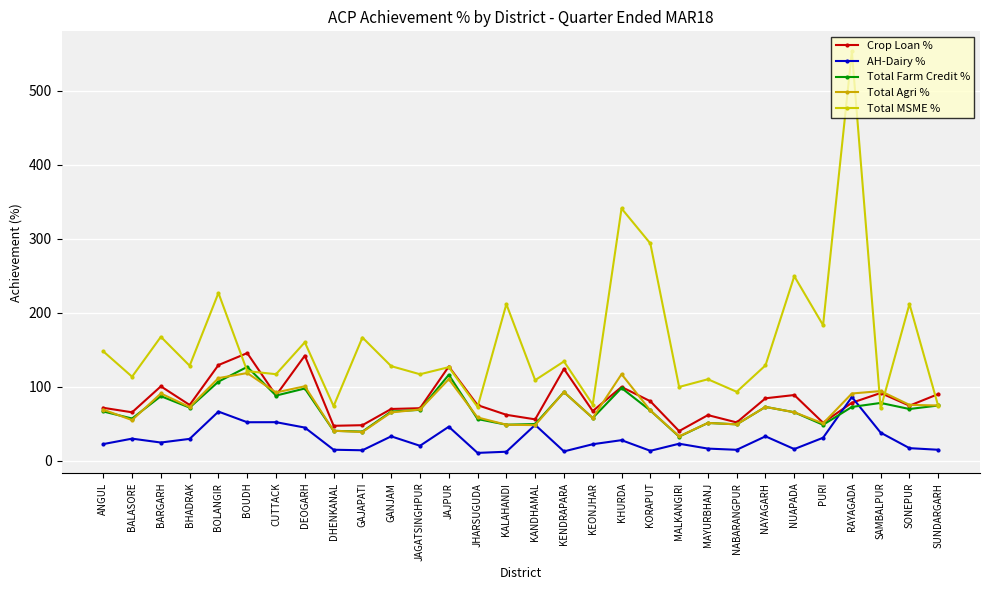

Where do Total Farm Credit % and Total Agri % first cross each other?

ANGUL and BALASORE